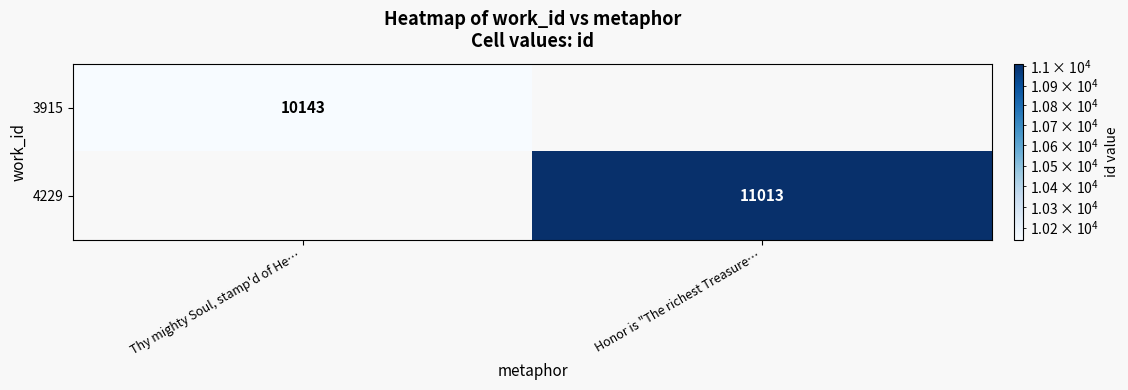

Which category has the highest value across all series?

Honor is "The richest Treasure…